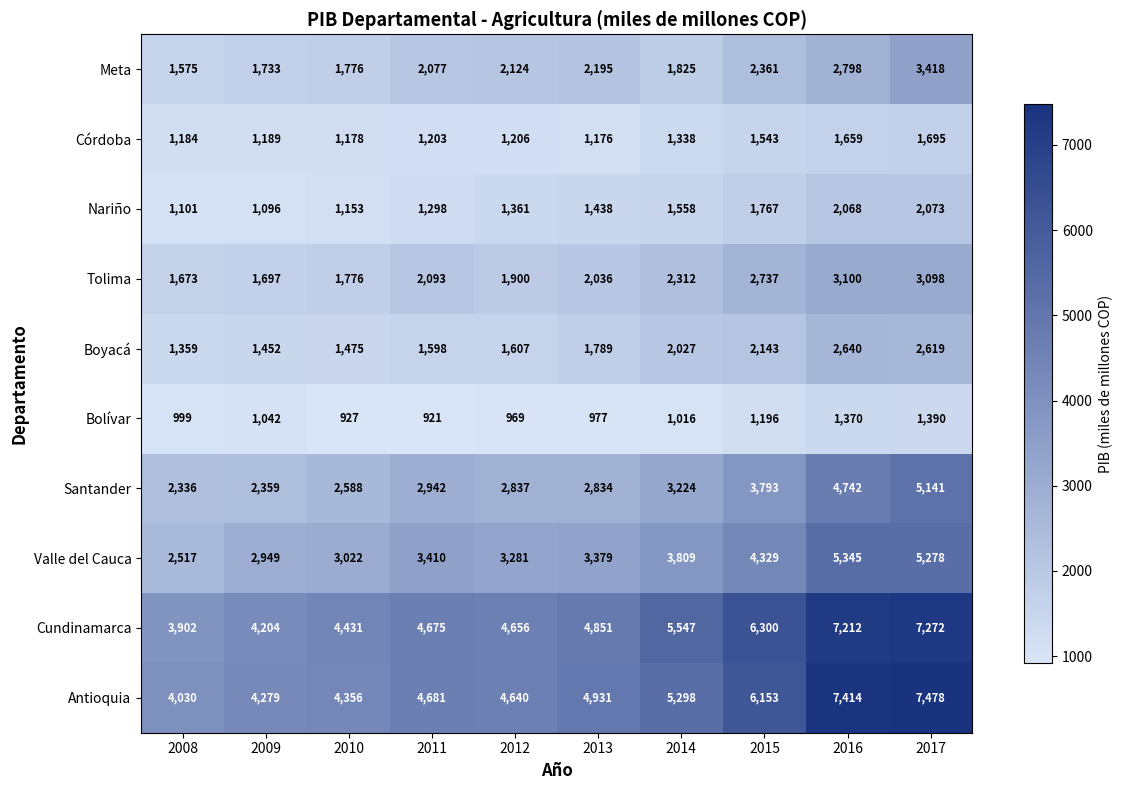

What is the minimum value shown in the chart?

921